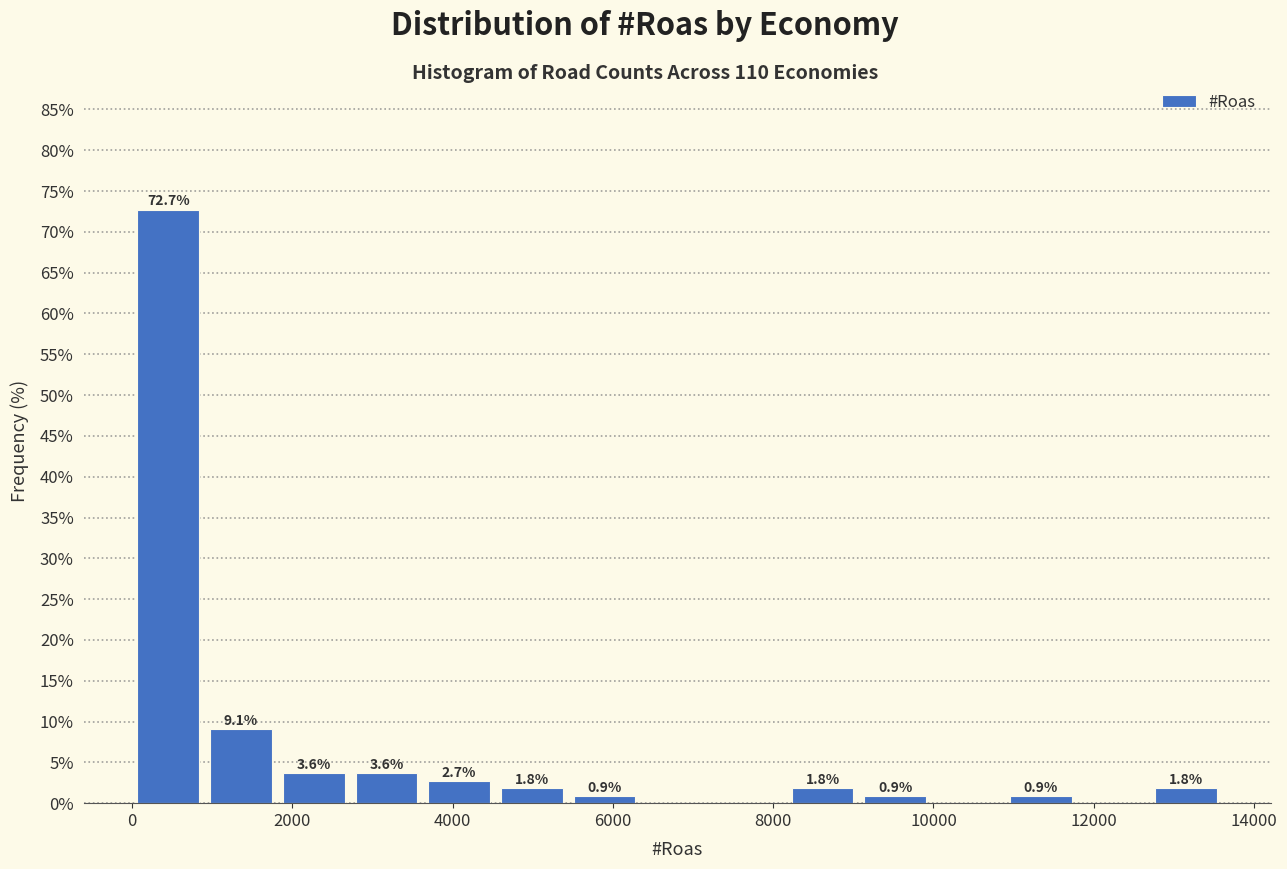

Which range on the x-axis has the tallest bar?

0 to 1000